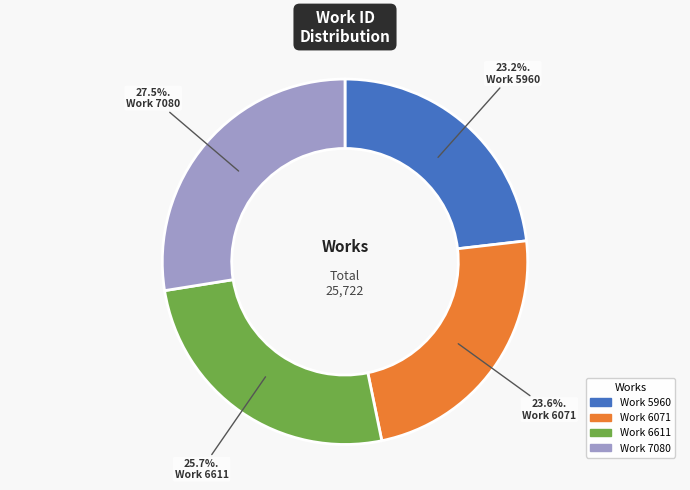

Does Work 7080 account for over 50% of the chart?

No